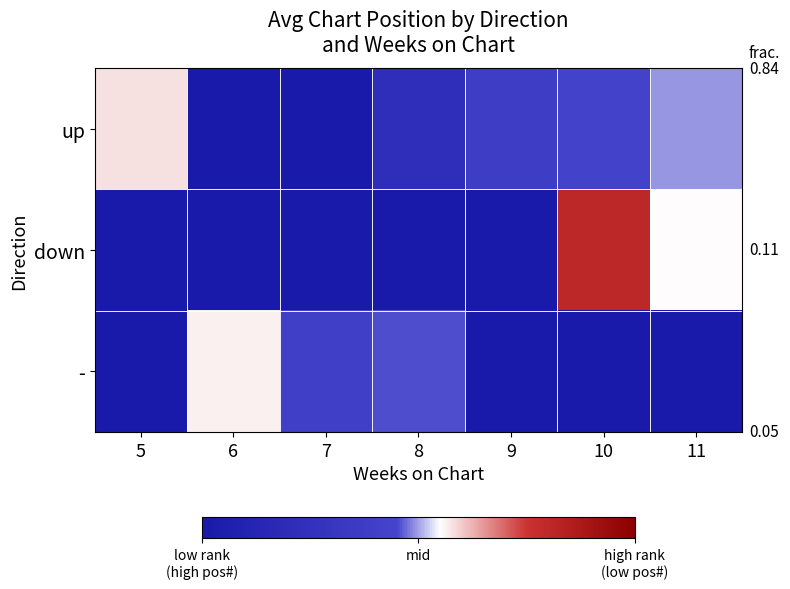

At which category does the chart reach its minimum across all series?

6